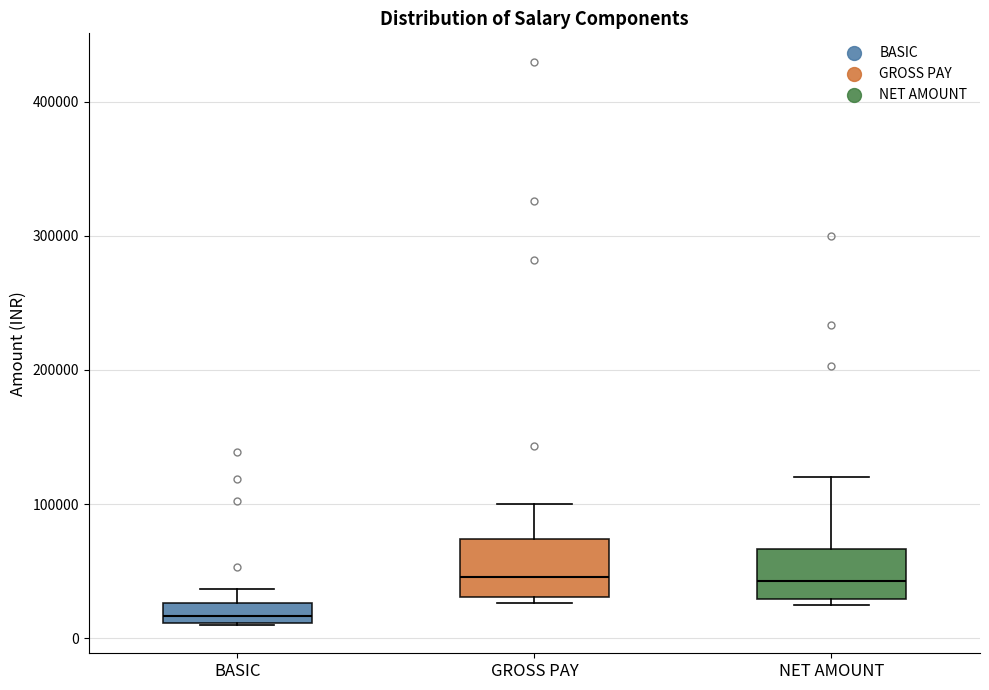

Where does the upper whisker of the box for BASIC end on the y-axis? The values are not printed on the chart, so give them approximately, as read against the axis.

40000